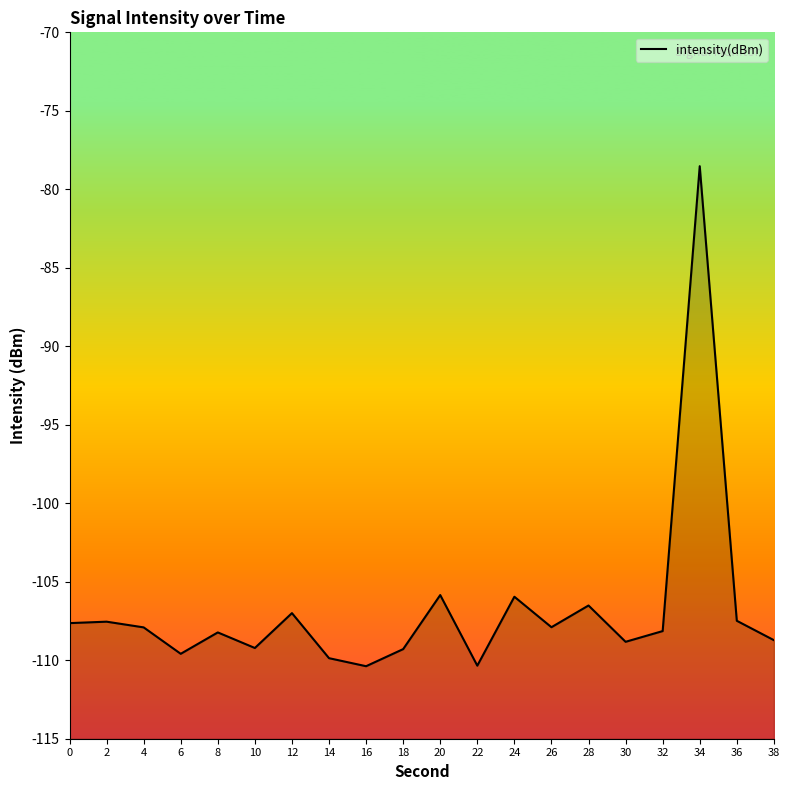

What is the average value?

-106.7